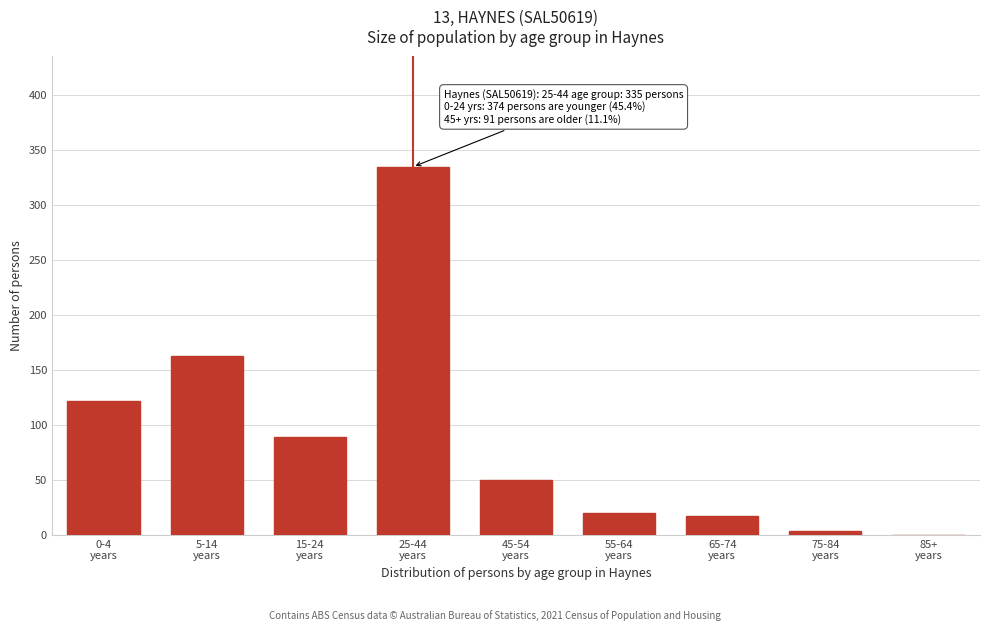

What is the maximum value shown in the chart?

335